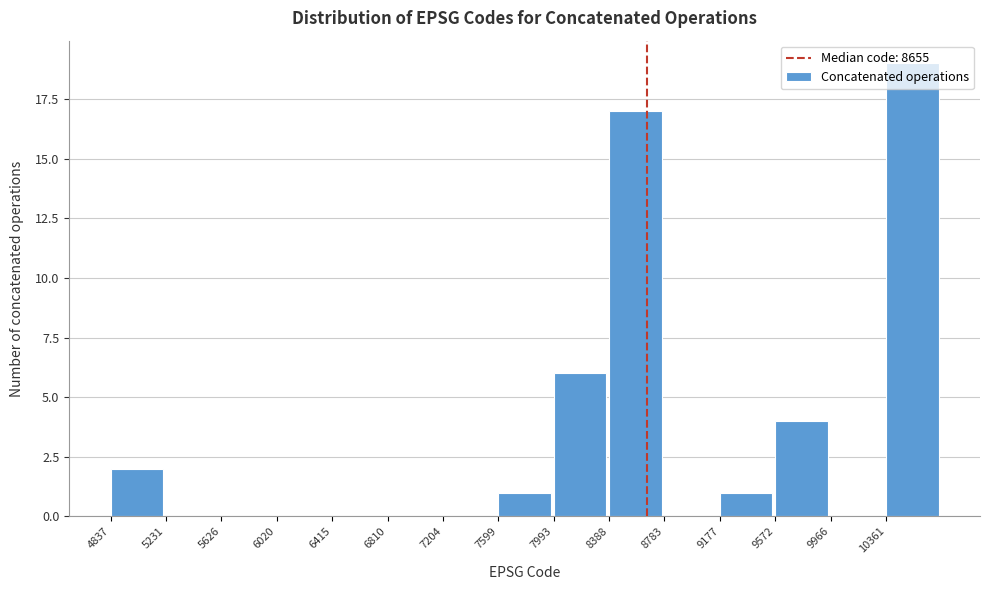

Reading left to right, list every bar in this chart as the range it spans on the x-axis followed by its height. Neither the bar edges nor the heights are printed on the chart, so give them approximately, as read against the axes.

4850 to 5250: 2
5250 to 5650: 0
5650 to 6000: 0
6000 to 6400: 0
6400 to 6800: 0
6800 to 7200: 0
7200 to 7600: 0
7600 to 8000: 1
8000 to 8400: 6
8400 to 8800: 17
8800 to 9200: 0
9200 to 9550: 1
9550 to 9950: 4
9950 to 10350: 0
10350 to 10750: 19